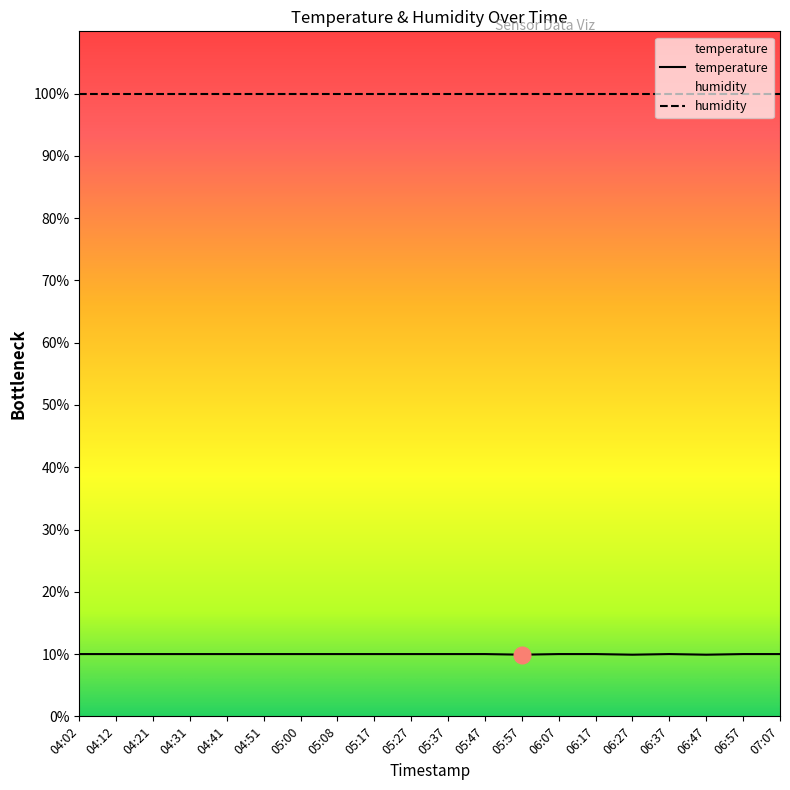

What is the label of the 12th point from the left?

05:47